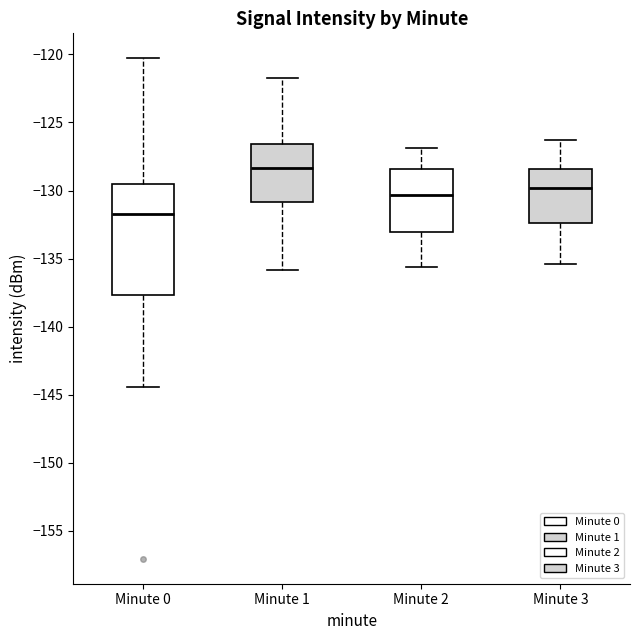

Where does the upper whisker of the box for Minute 3 end on the y-axis? The values are not printed on the chart, so give them approximately, as read against the axis.

-126.5